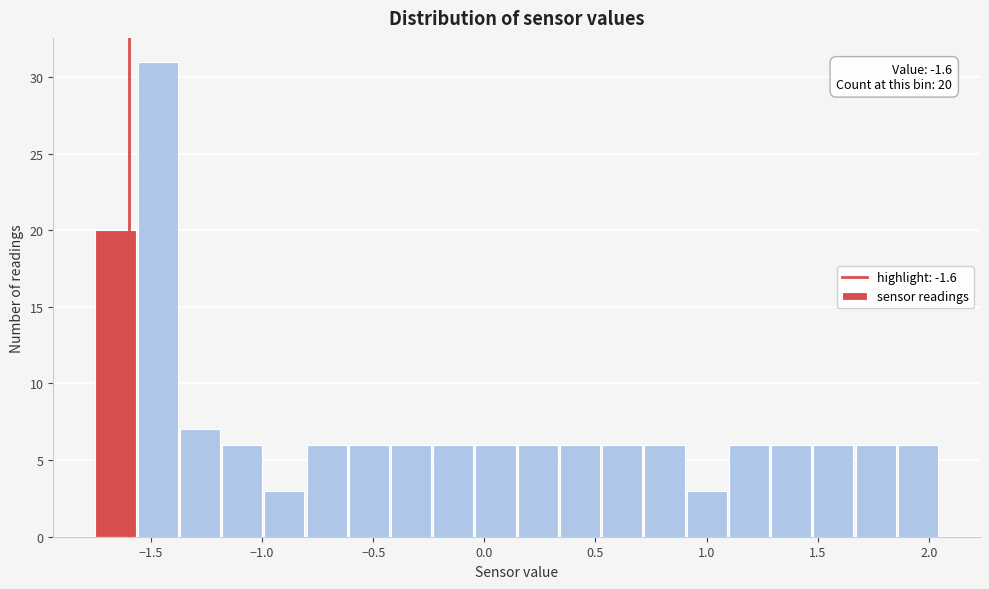

Read against the x-axis, roughly where is the centre of the tallest bar?

-1.45